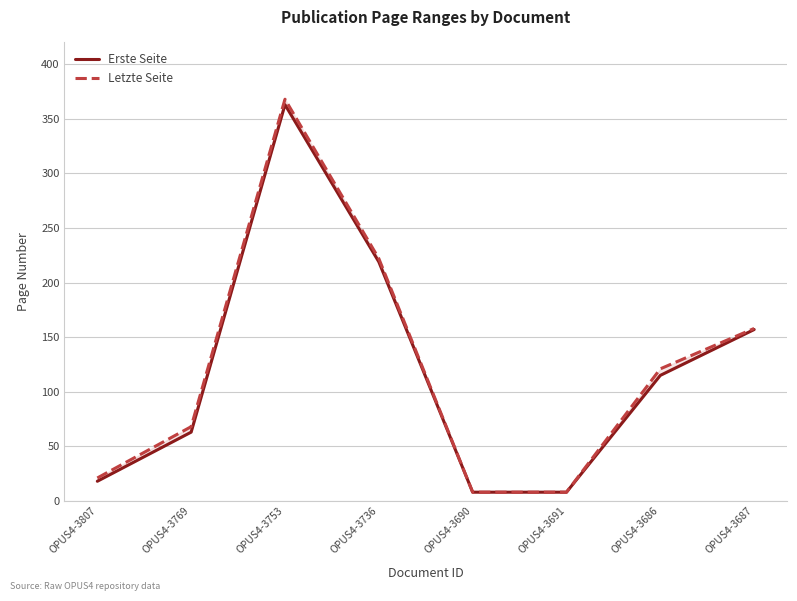

True or false: Letzte Seite and Erste Seite intersect in this chart.

False